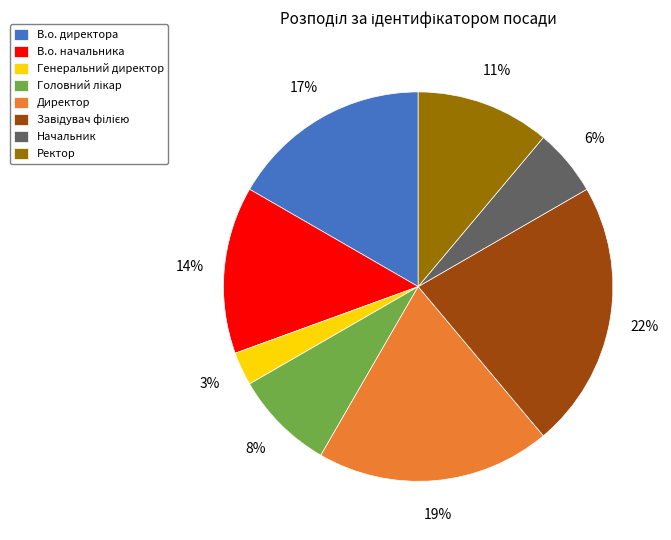

The В.о. директора slice represents 17% of the pie. True or false?

True